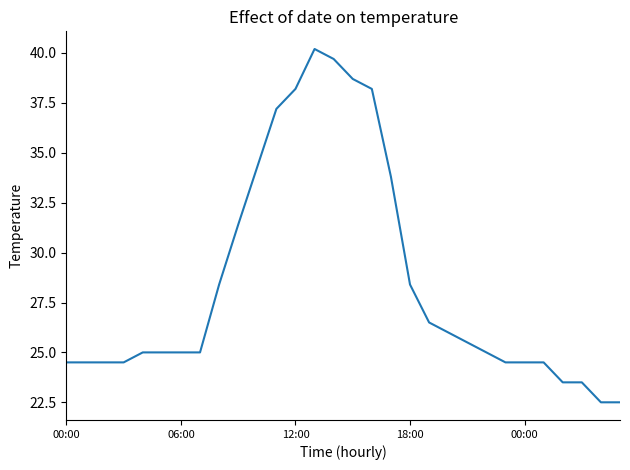

Does the chart have visible grid lines?

No